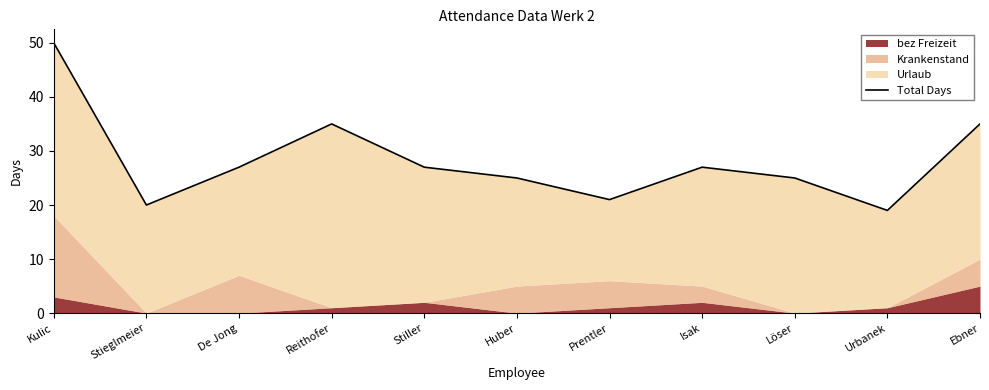

What is the ratio of the value at Ebner to the value at Urbanek?

1.8